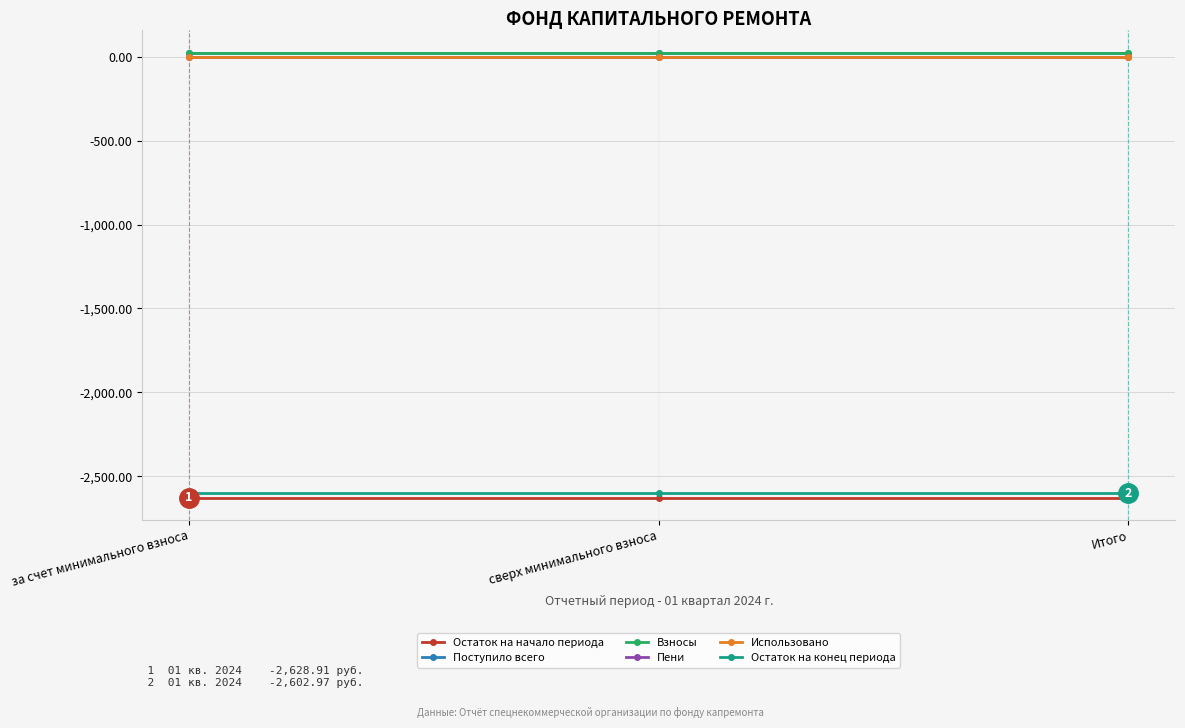

How many lines are shown in the chart?

6